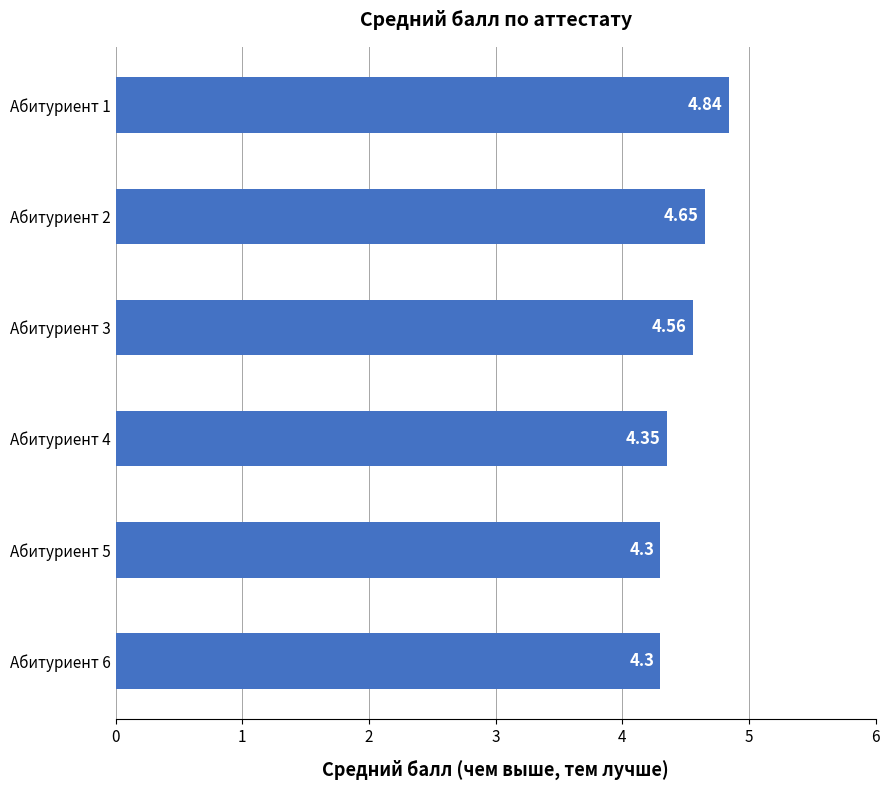

What is the difference between the values at Абитуриент 3 and Абитуриент 5?

0.3